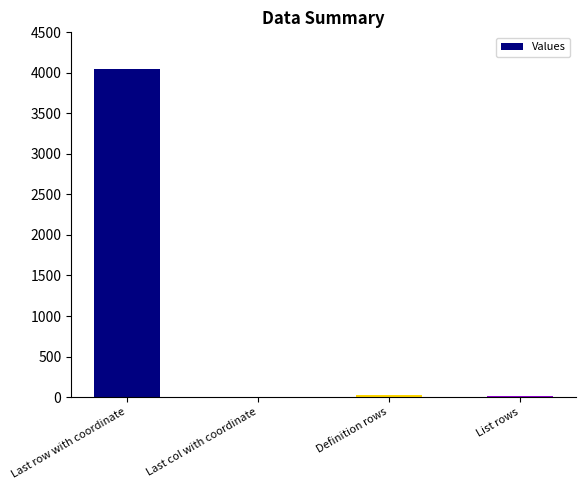

At which category does the chart reach its peak across all series?

Last row with coordinate